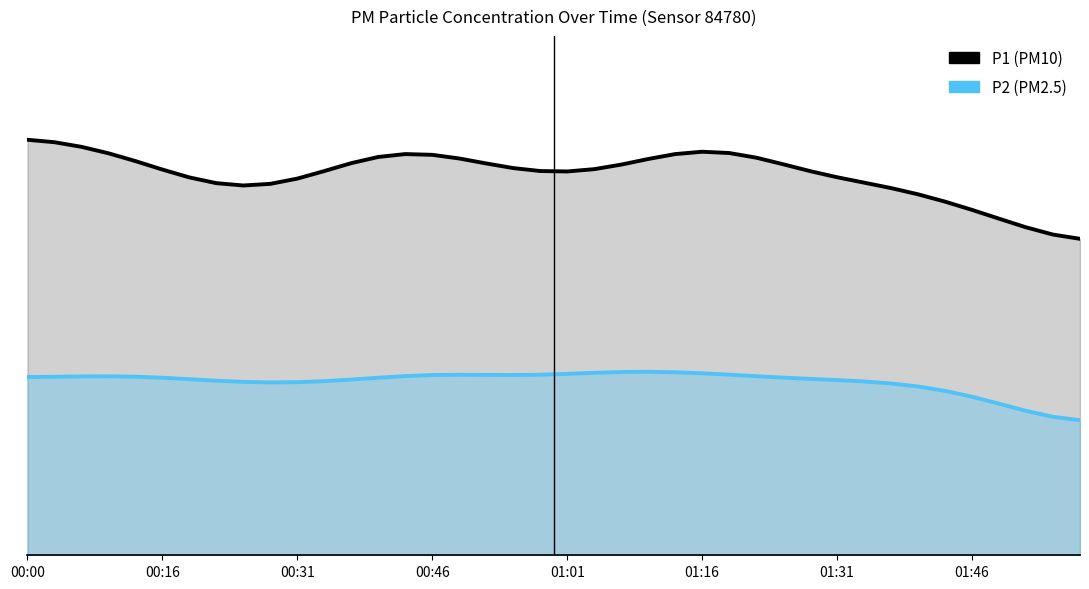

True or false: P1 has a value of 8.9 at 00:31.

True